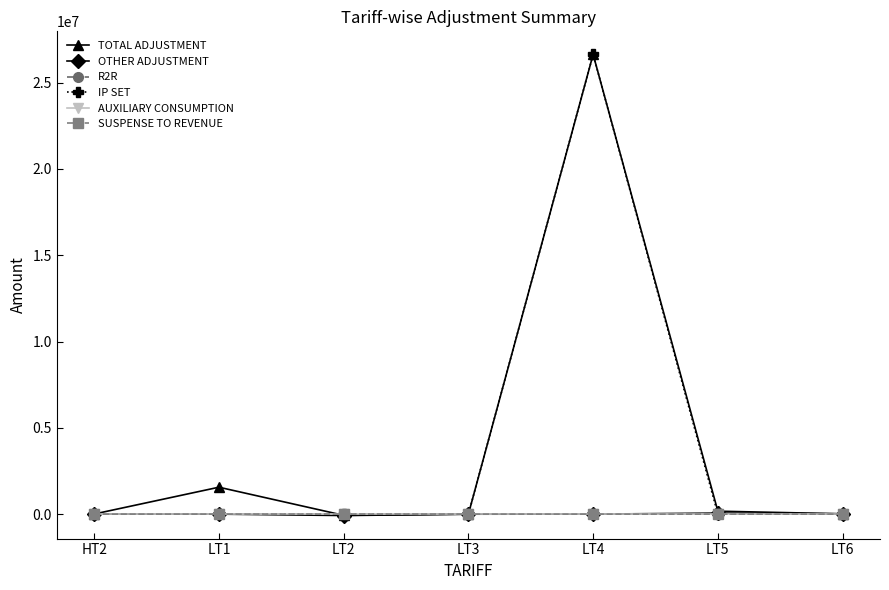

How many lines are shown in the chart?

6